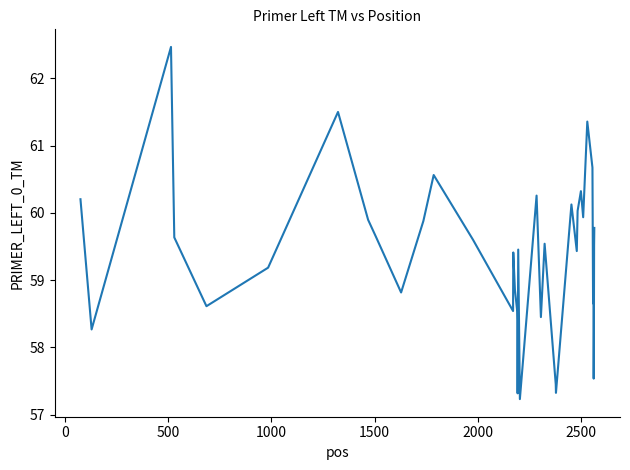

How many values exceed 59?

25